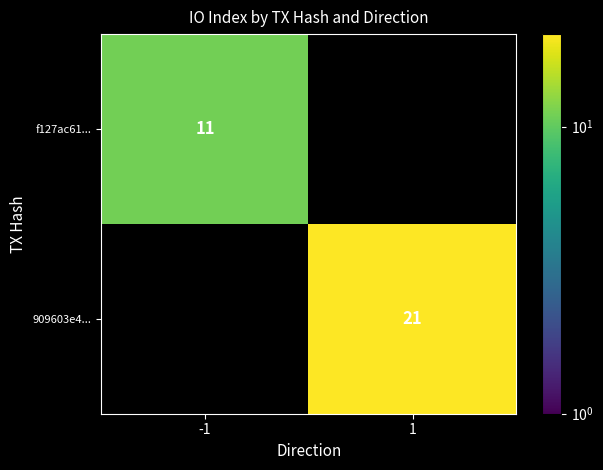

The 909603e4... series shows 21 at 1. True or false?

True